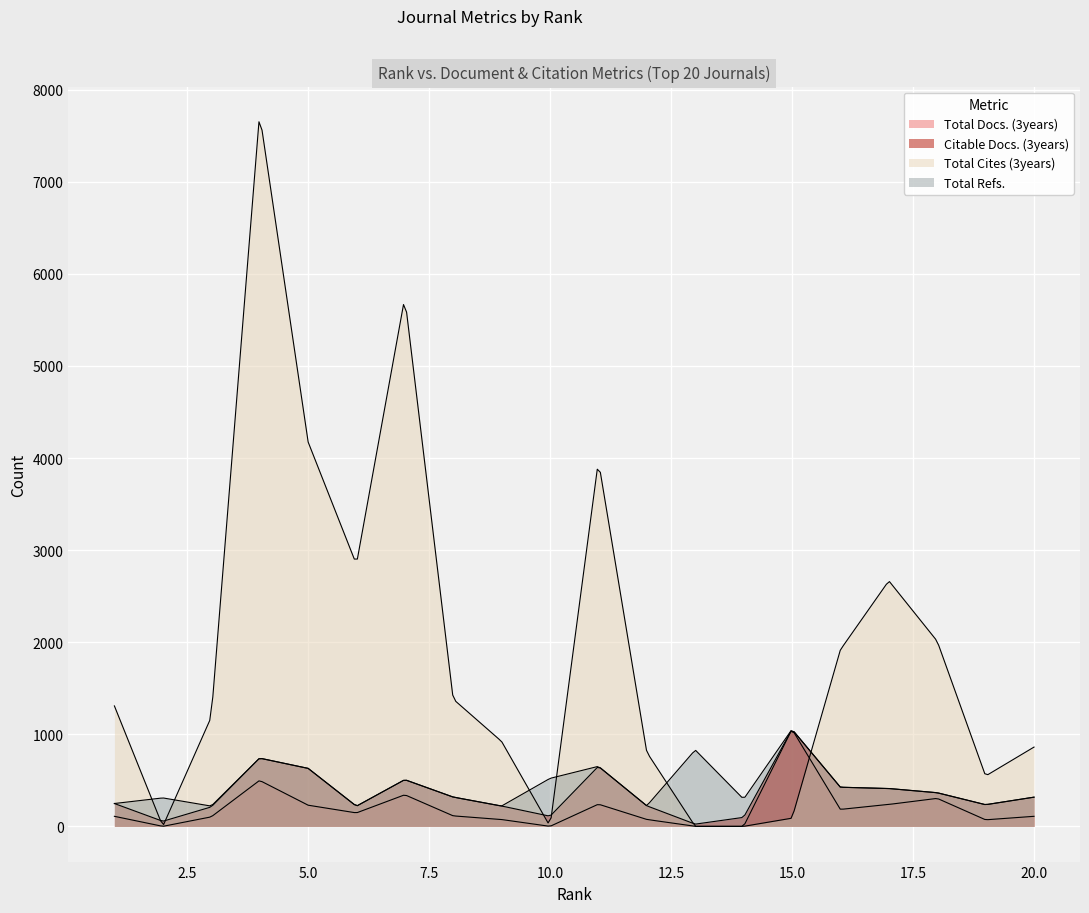

How many lines are shown in the chart?

4